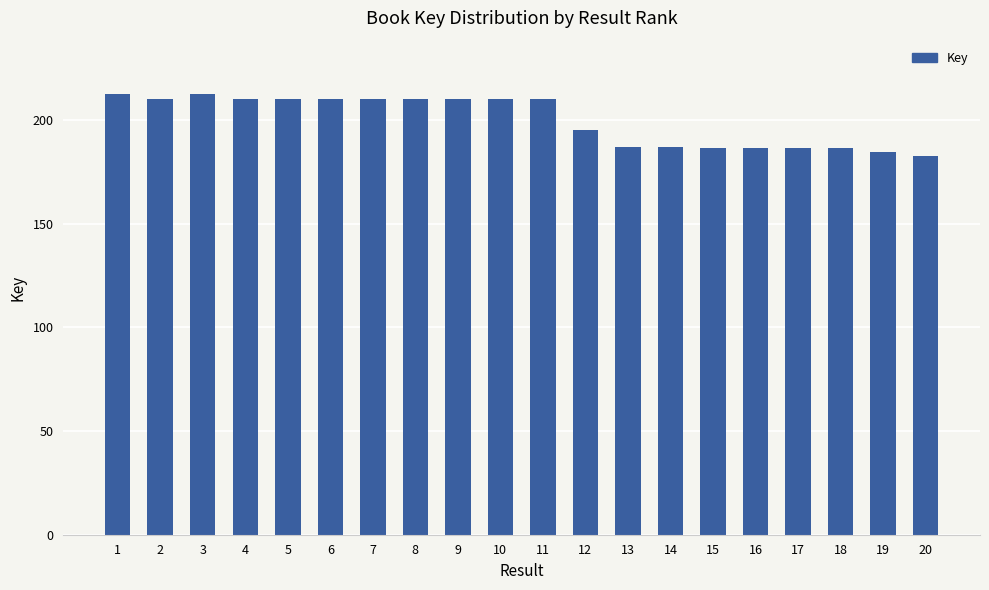

Is it true that the value at 18 is 41381513?

False